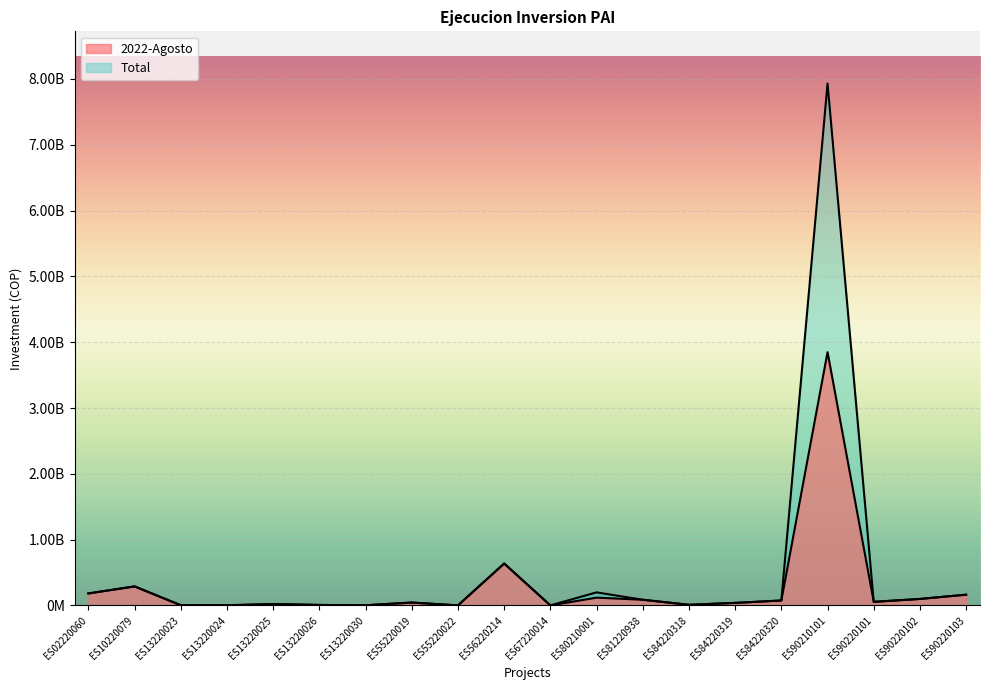

Which category has the highest value across all series?

ES90210101